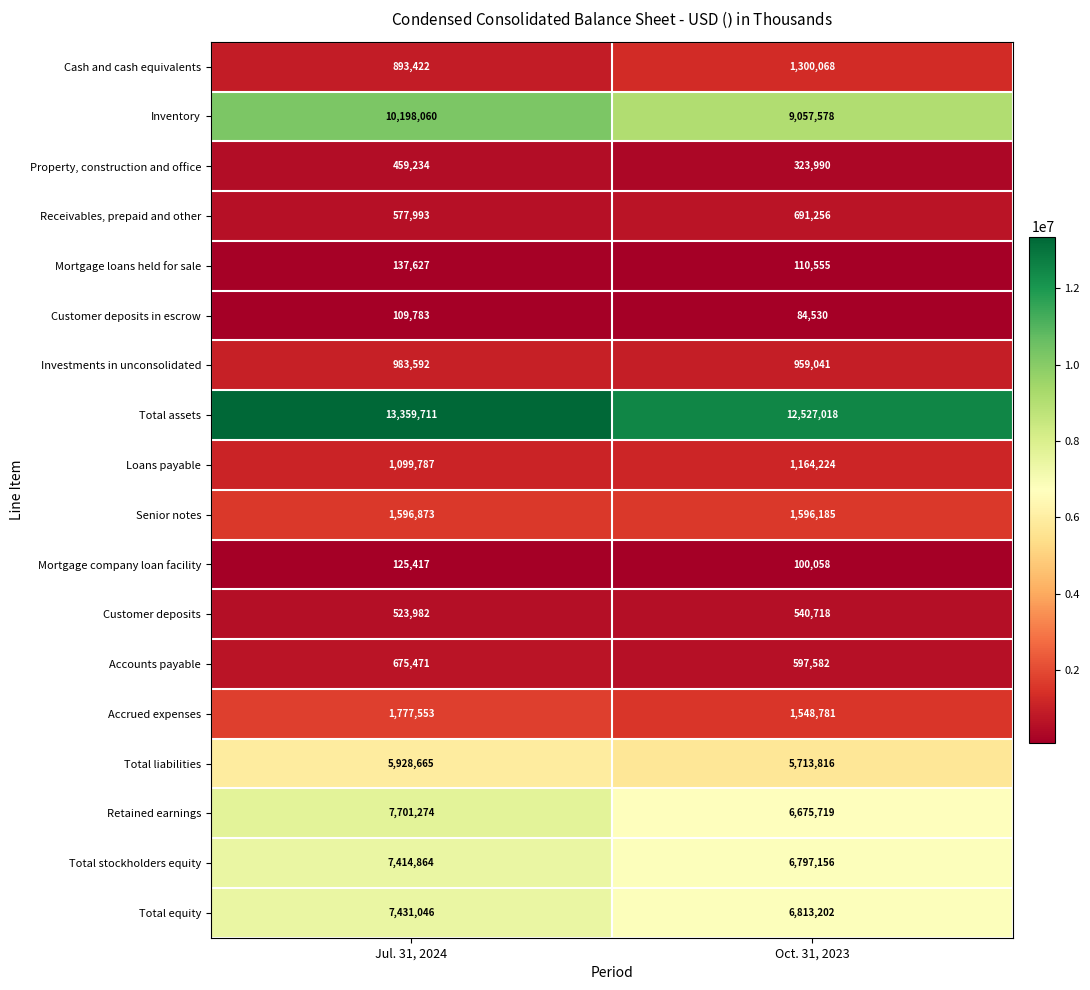

Which series has the widest spread of values?

Inventory